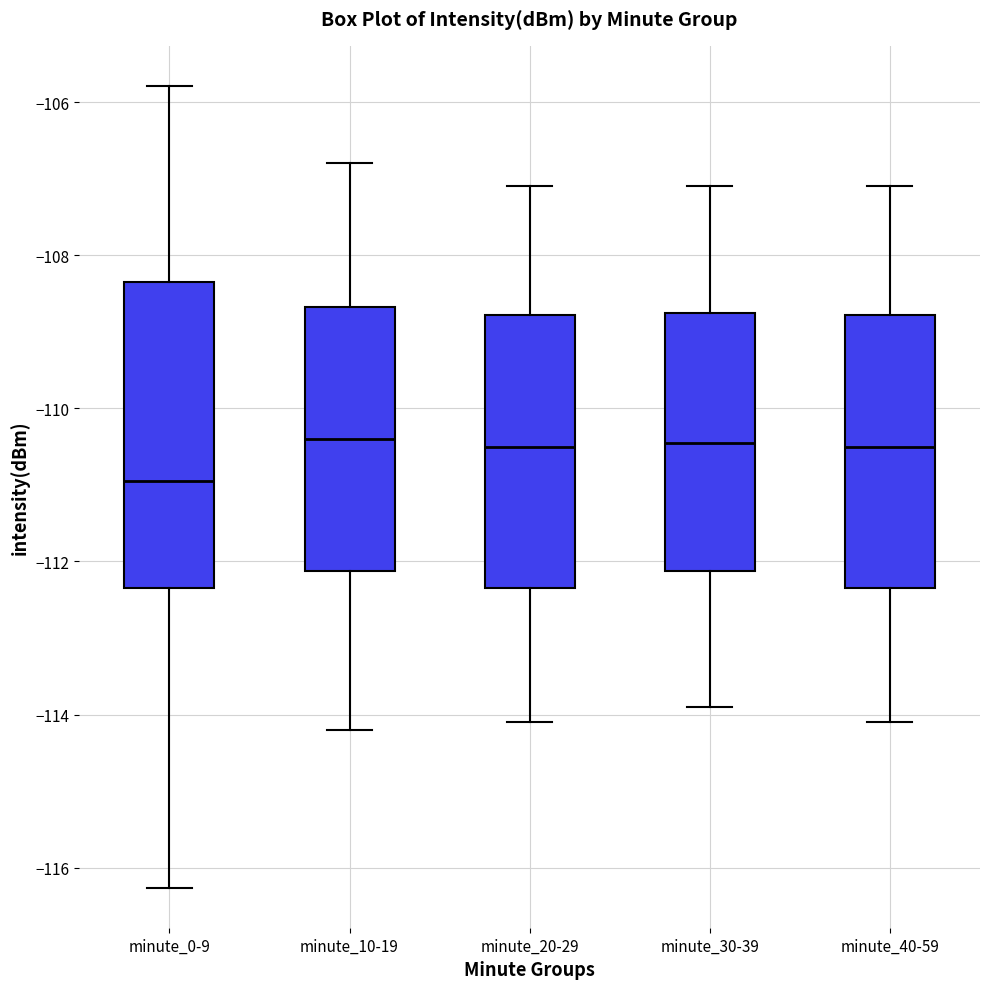

Reading left to right, read every box against the y-axis: the position of its median line, the range the box covers, and the ends of its whiskers. The values are not printed on the chart, so give them approximately, as read against the axis.

minute_0-9: median -111.0, box -112.4 to -108.4, whiskers -116.2 to -105.8
minute_10-19: median -110.4, box -112.2 to -108.6, whiskers -114.2 to -106.8
minute_20-29: median -110.4, box -112.4 to -108.8, whiskers -114.0 to -107.0
minute_30-39: median -110.4, box -112.2 to -108.8, whiskers -113.8 to -107.0
minute_40-59: median -110.4, box -112.4 to -108.8, whiskers -114.0 to -107.0